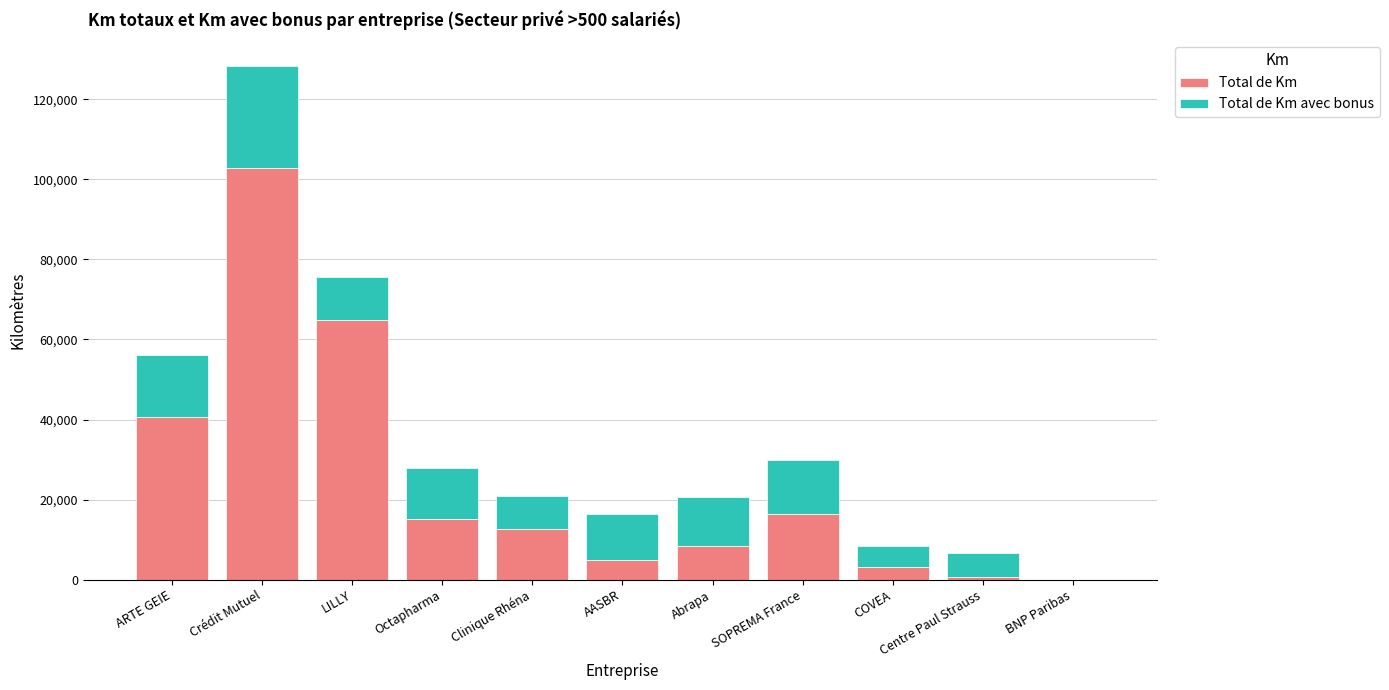

How many values in the Total de Km series exceed 12589?

6